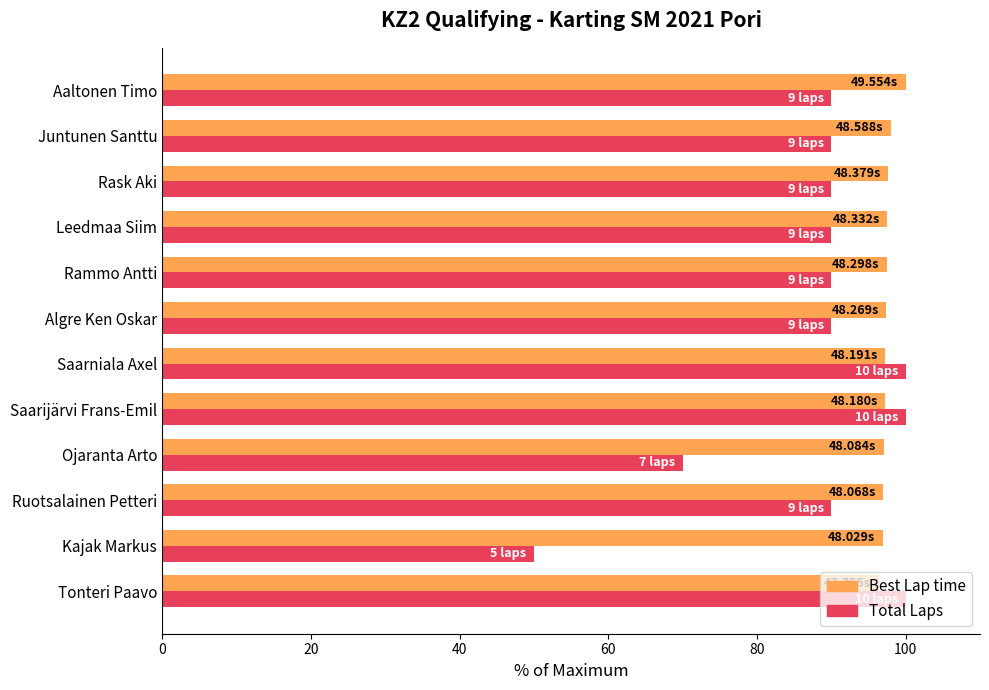

Rank the series by their average value, from highest to lowest.

Best Lap time, Total Laps